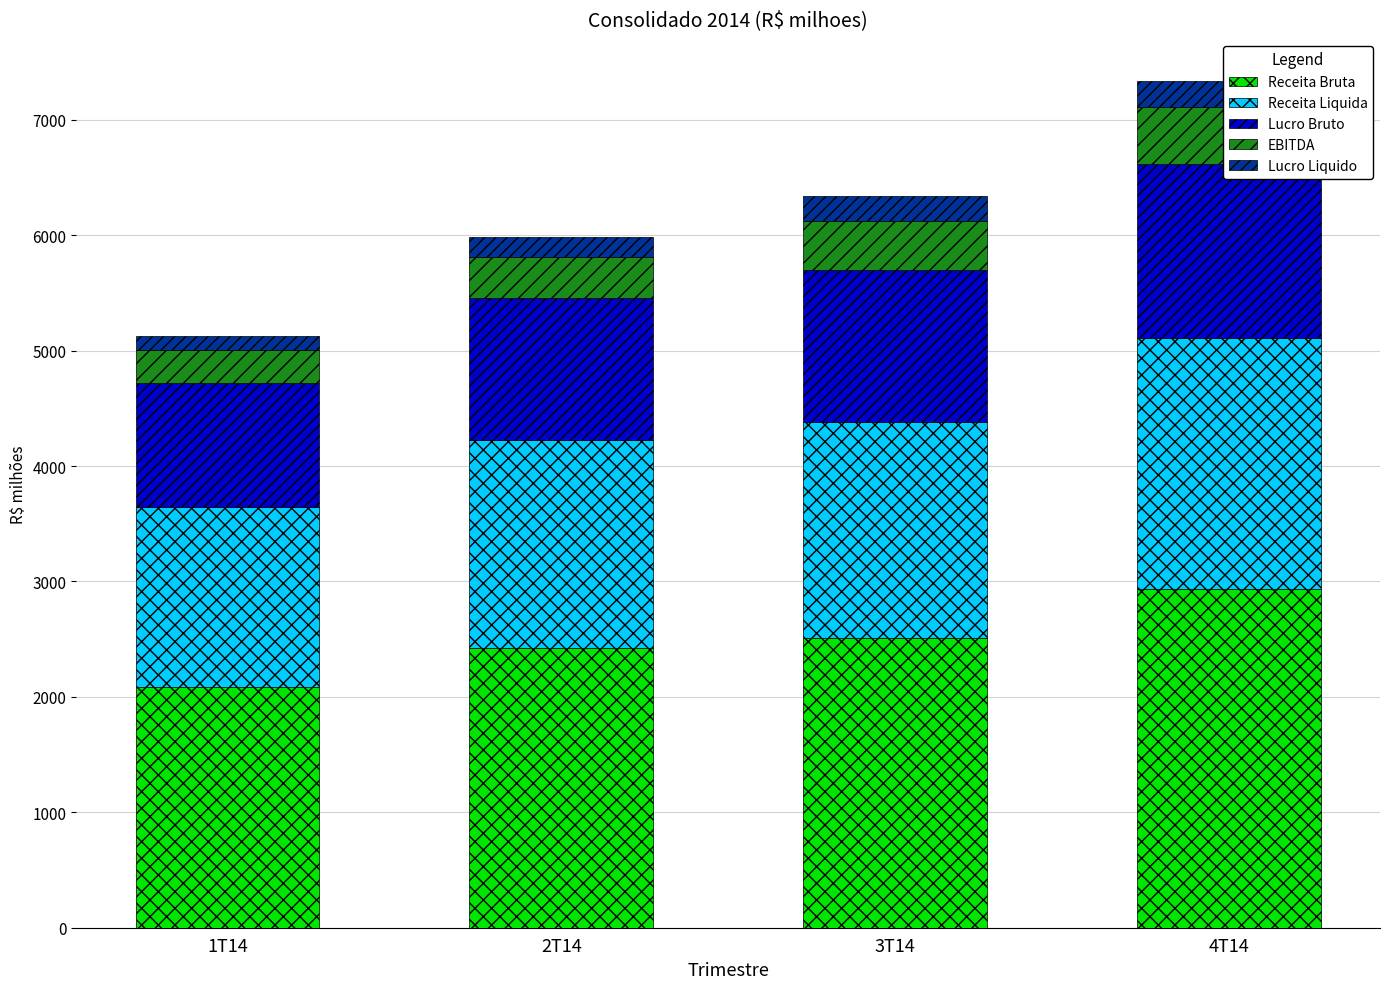

What is the sum of all EBITDA values?

1554.5